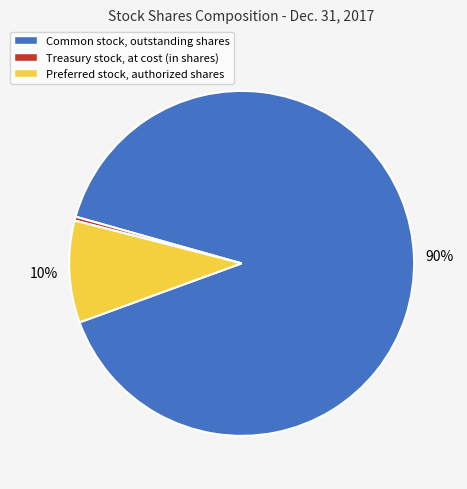

How many segments does this pie chart have?

3